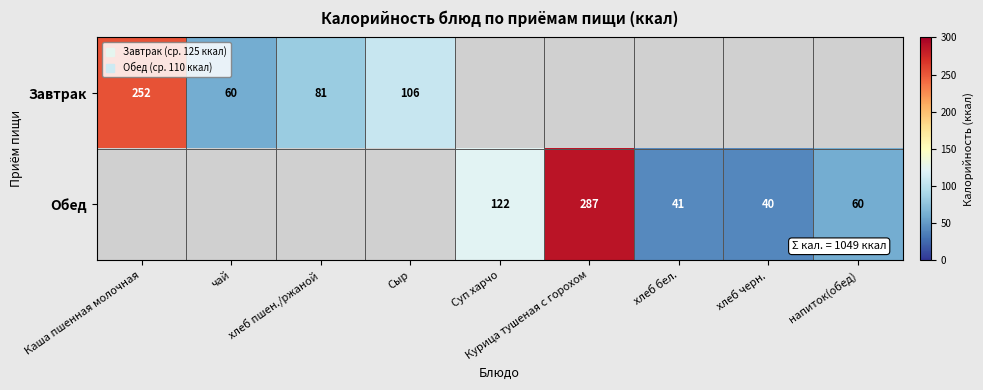

What is the minimum value shown in the chart?

40.0